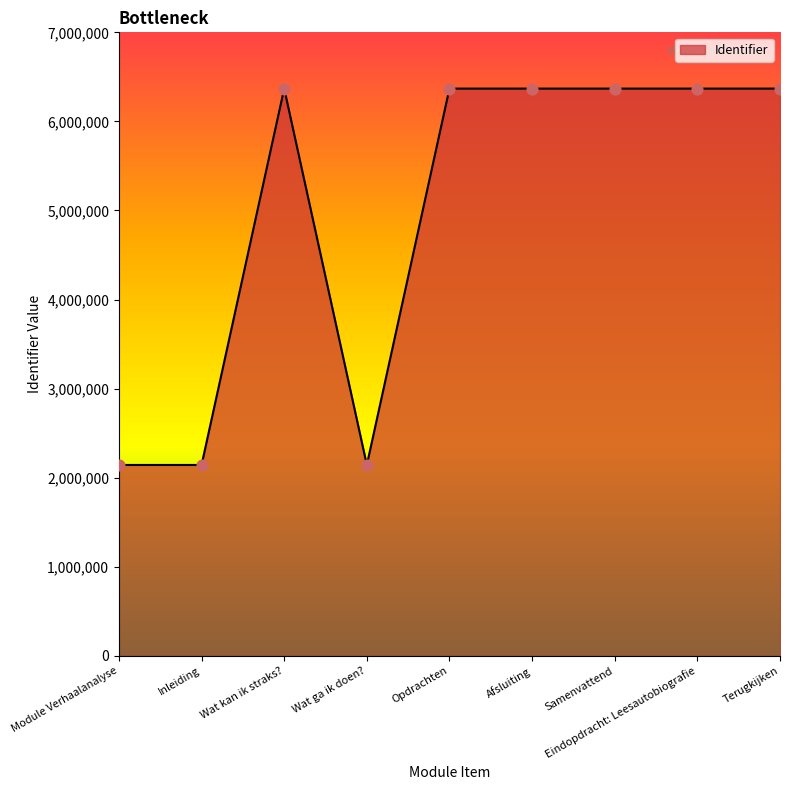

What is the change in value from Wat ga ik doen? to Terugkijken?

+4225854